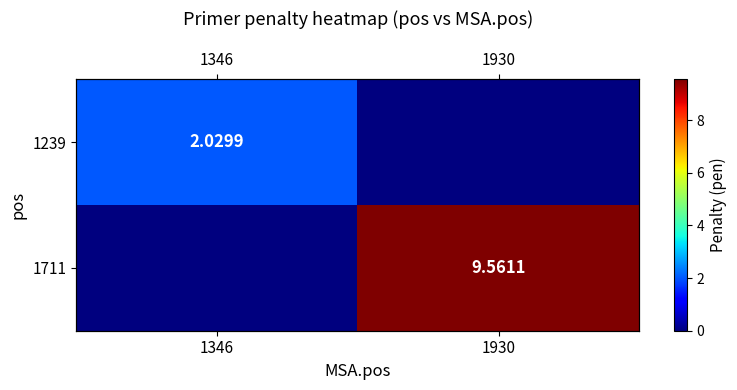

Rank the series by their average value, from highest to lowest.

1711, 1239